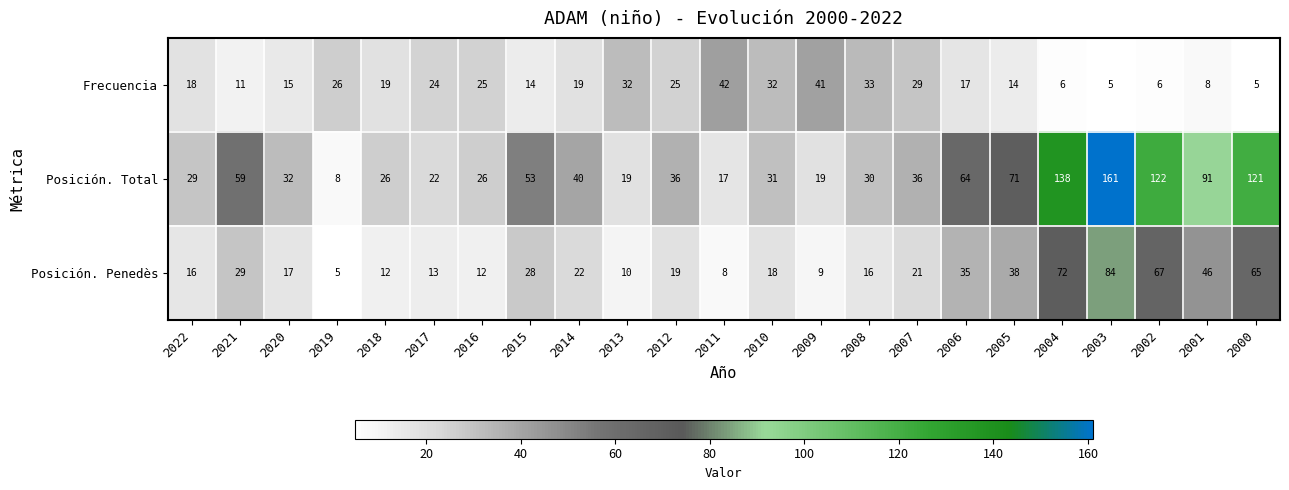

Rank the series by their average value, from highest to lowest.

Posición. Total, Posición. Penedès, Frecuencia